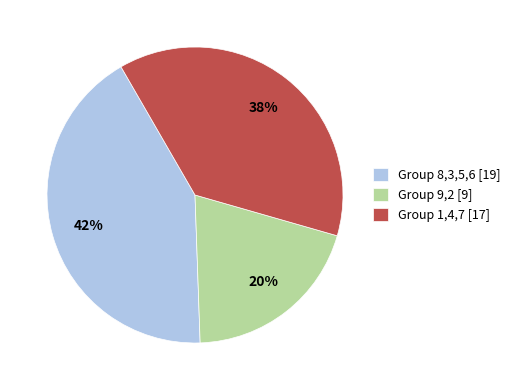

Which has a higher value, Group 9,2 [9] or Group 8,3,5,6 [19]?

Group 8,3,5,6 [19]